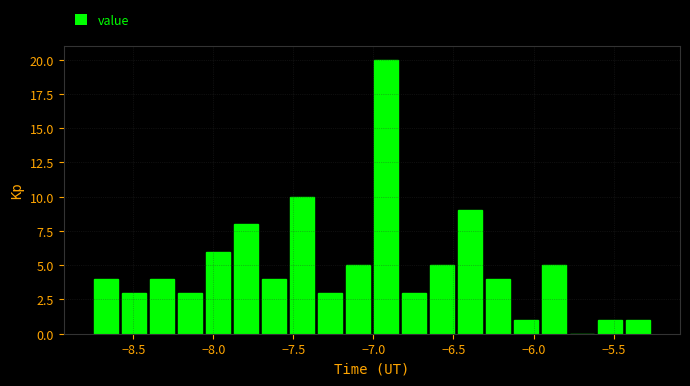

Read against the x-axis, roughly where is the centre of the tallest bar?

-6.90